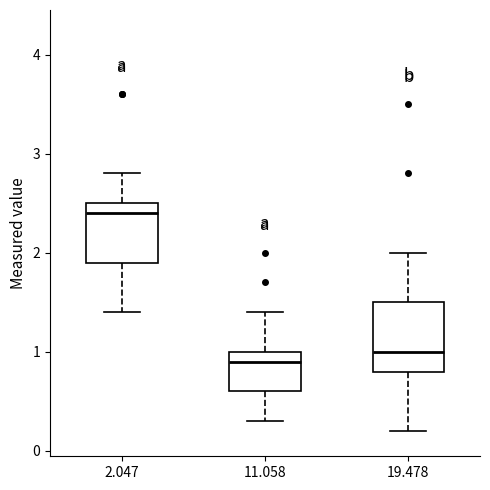

Where does the upper whisker of the box at x = 2.047 end on the y-axis? The values are not printed on the chart, so give them approximately, as read against the axis.

2.8